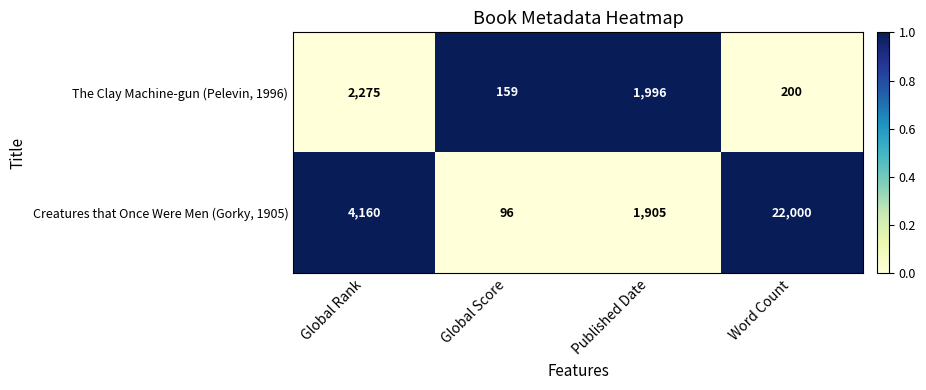

Count the number of data series in this chart.

2